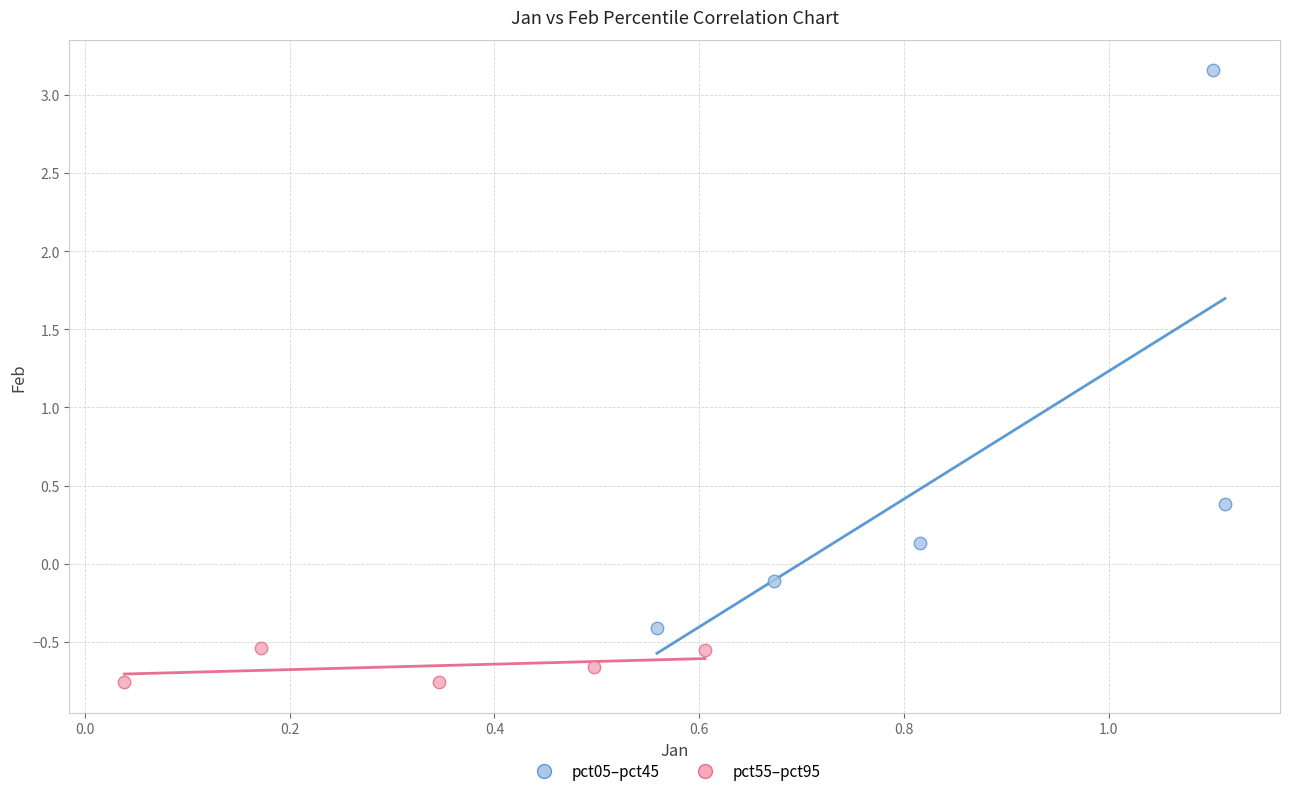

What are all the series names shown in the legend?

pct05–pct45, pct55–pct95